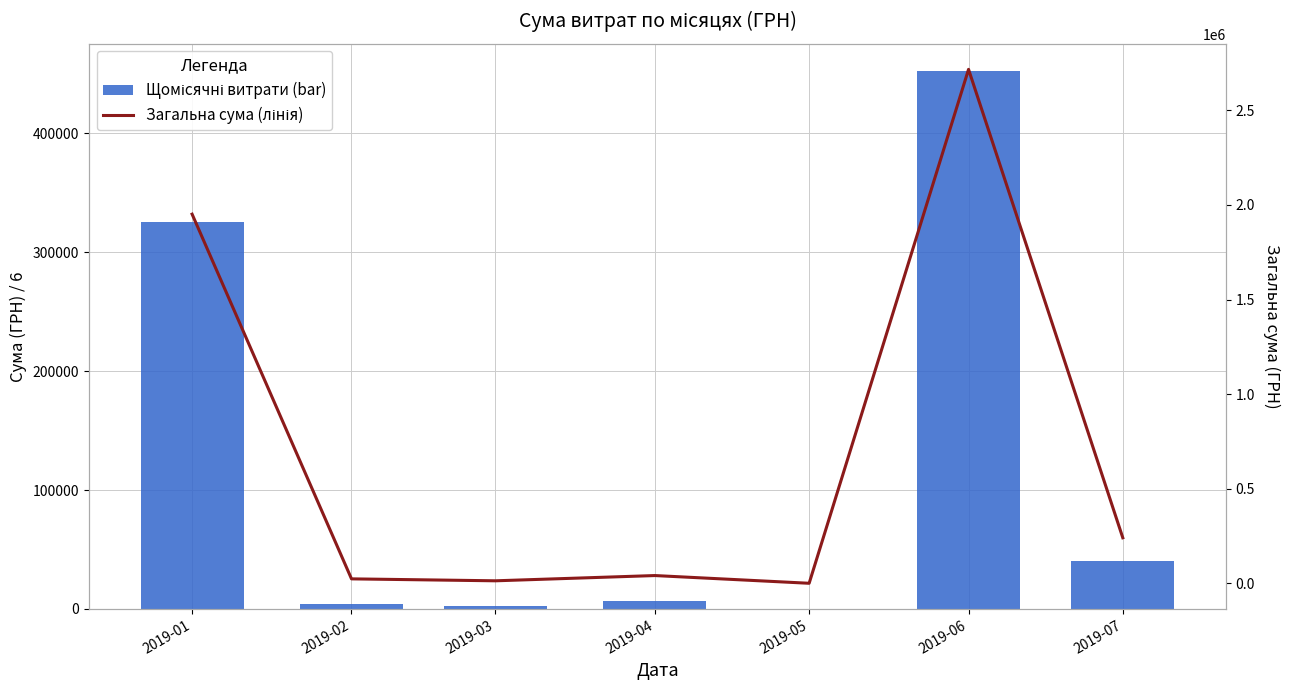

At which category is the sum across all series the highest?

2019-06